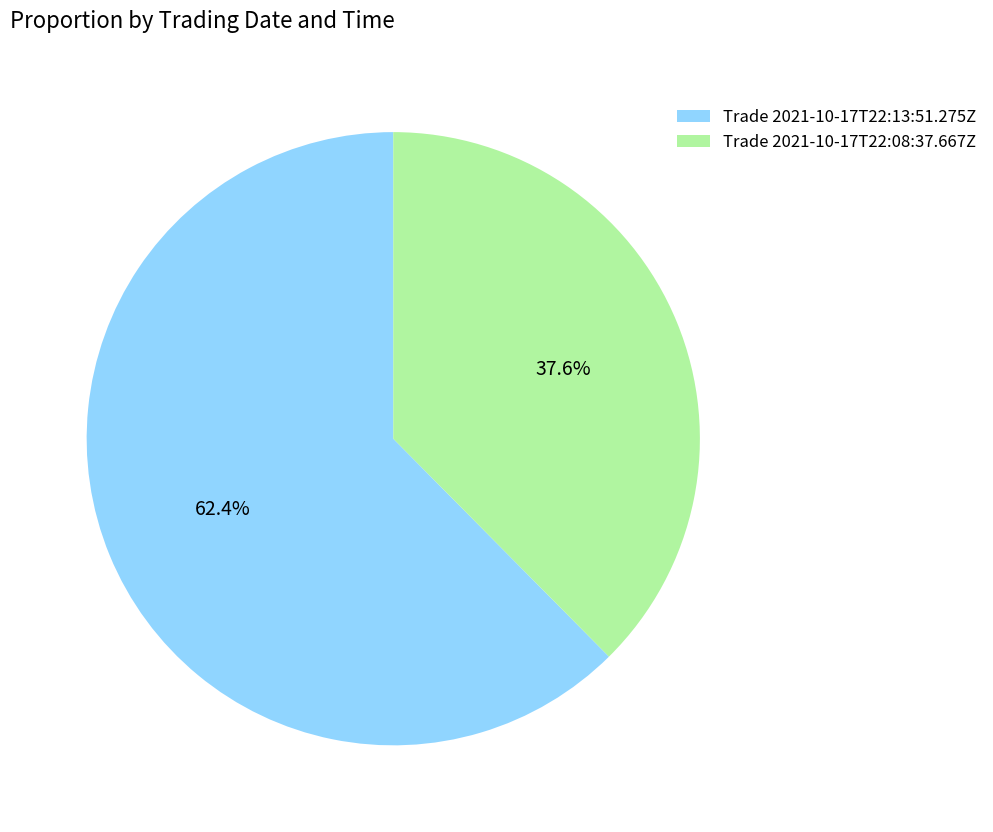

Which slice represents more than half of the pie?

Trade 2021-10-17T22:13:51.275Z